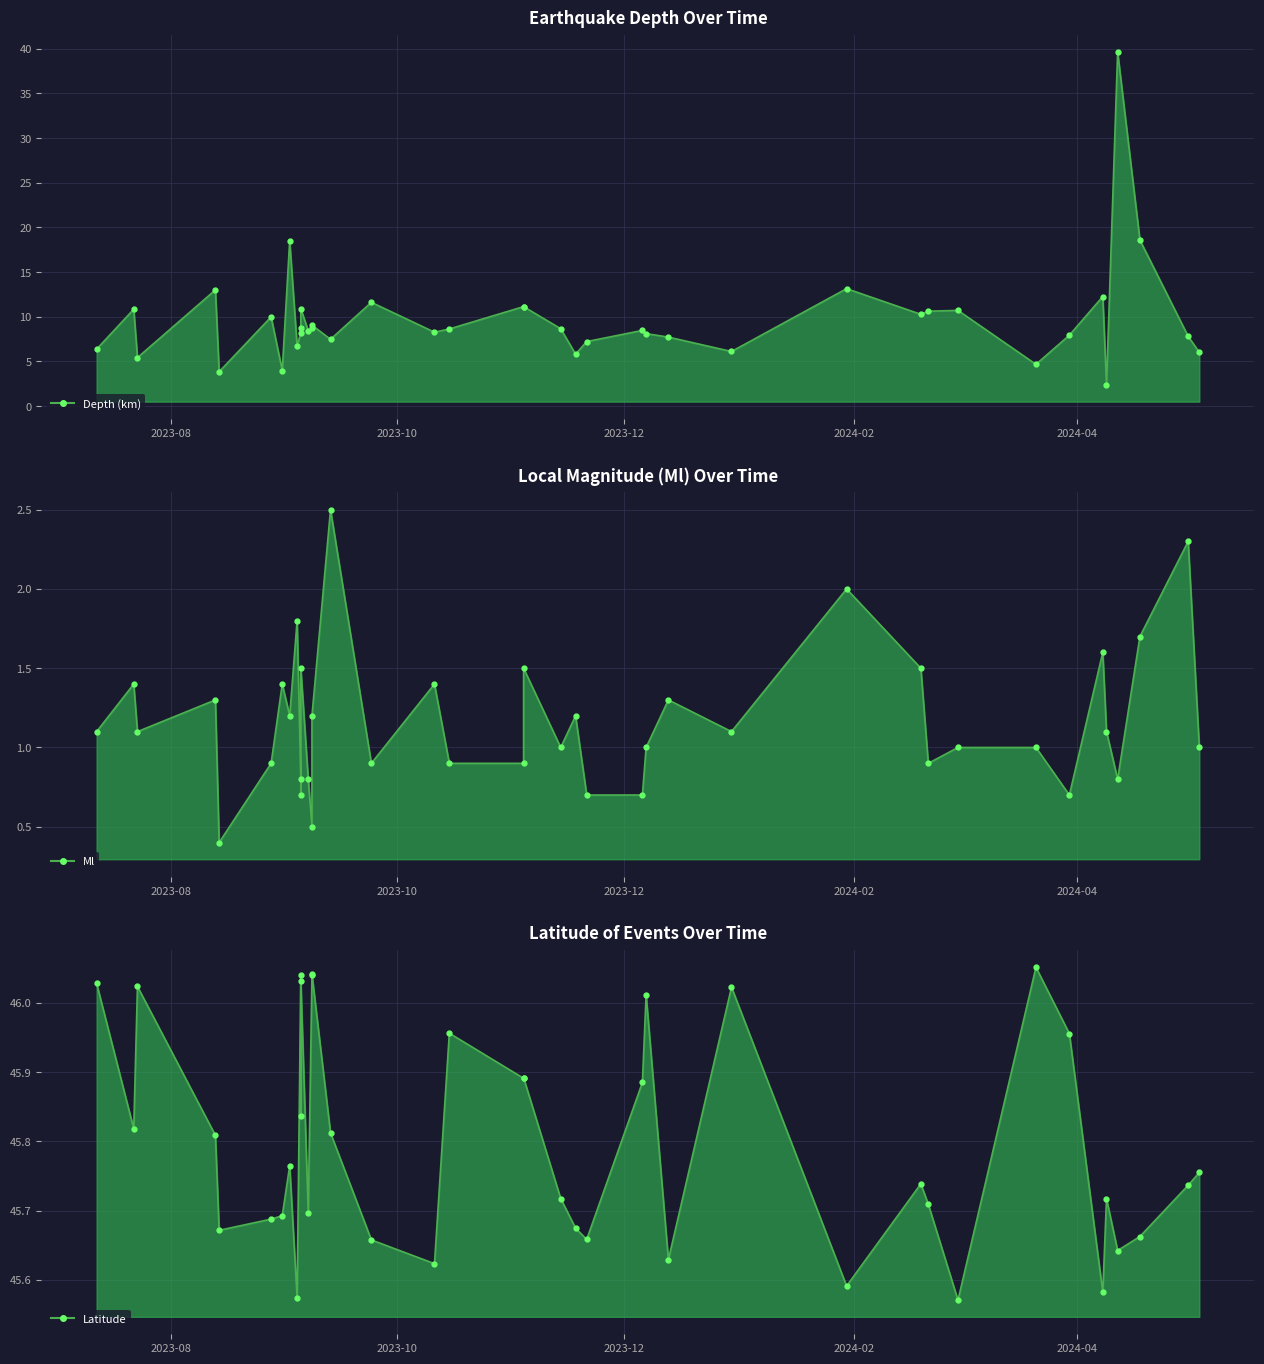

What is the maximum value shown in the chart?

46.1